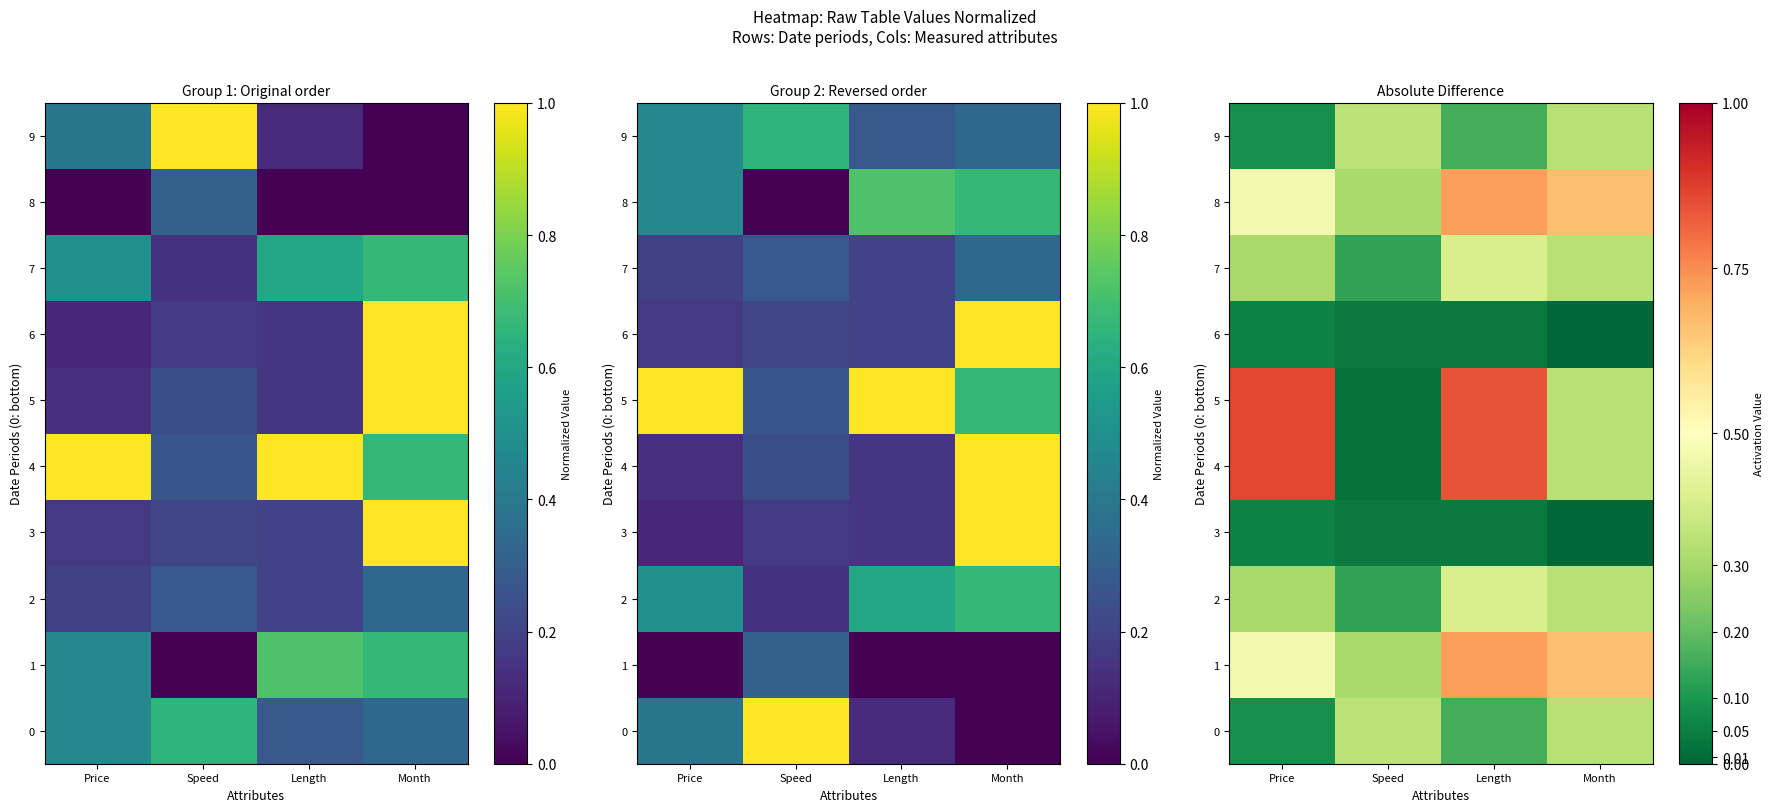

Count the number of categories in the chart.

4